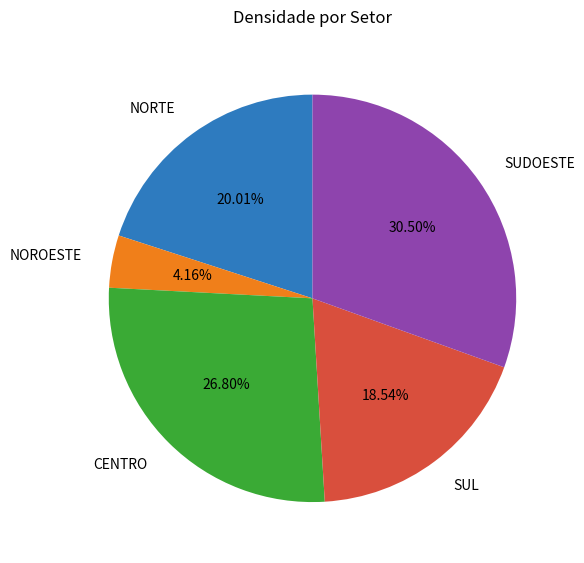

Between NOROESTE and SUDOESTE, which is larger?

SUDOESTE